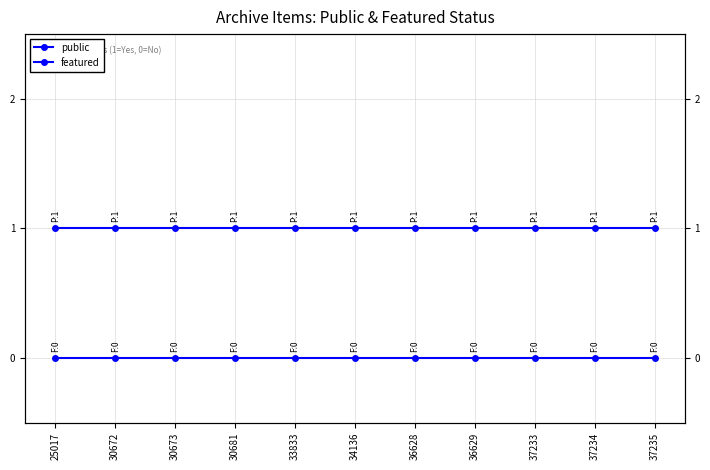

Which category has the highest value in the public series?

25017